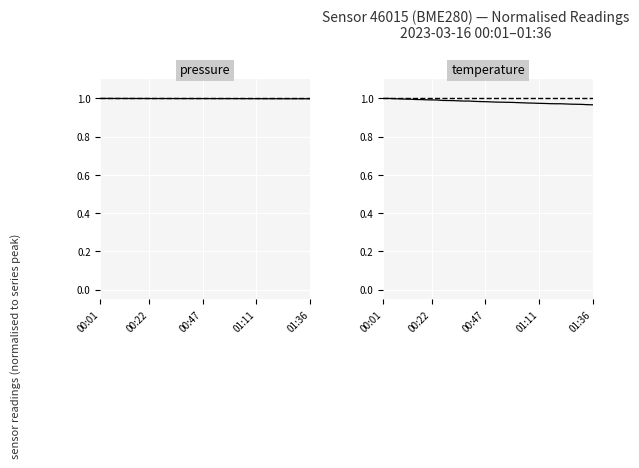

What is the minimum value for pressure?

1.0